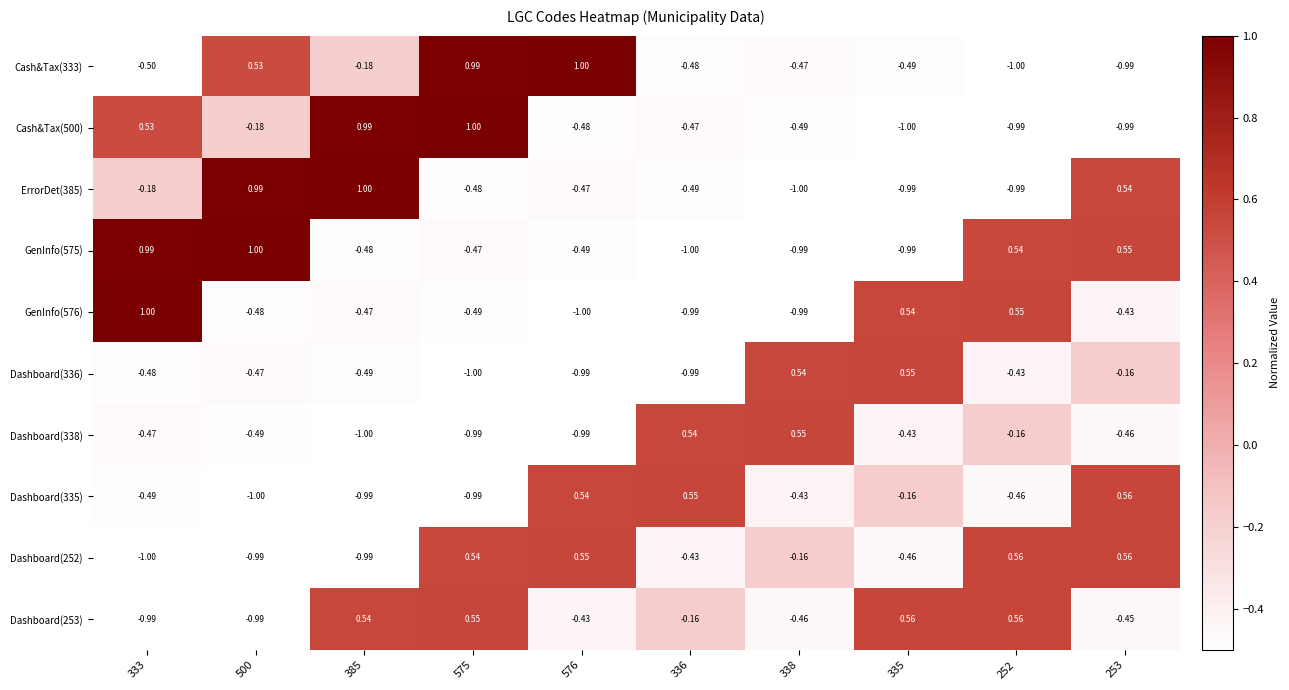

Is the value of Cash&Tax(500) at 336 greater than the value of Dashboard(336) at 335?

No